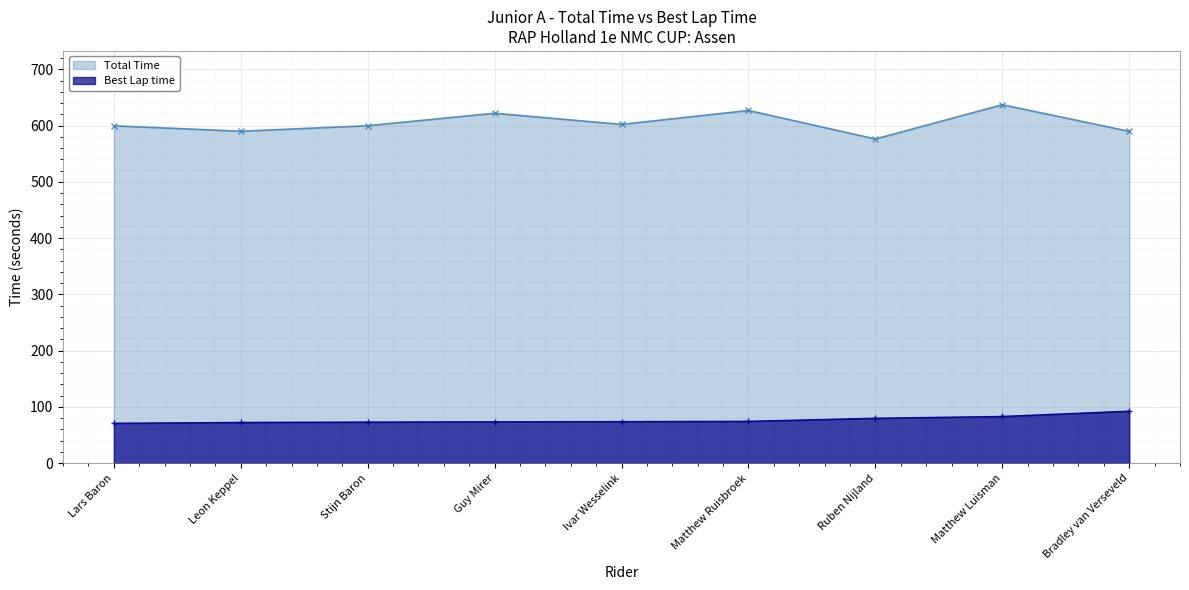

How many interior local peaks does the Total Time series have?

3